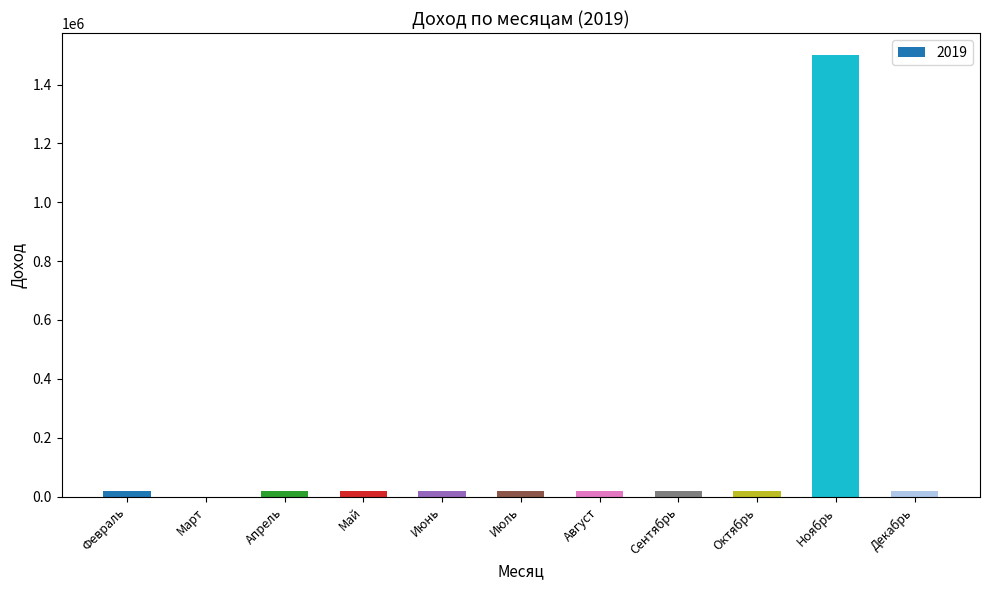

At which category does the chart reach its peak across all series?

Ноябрь